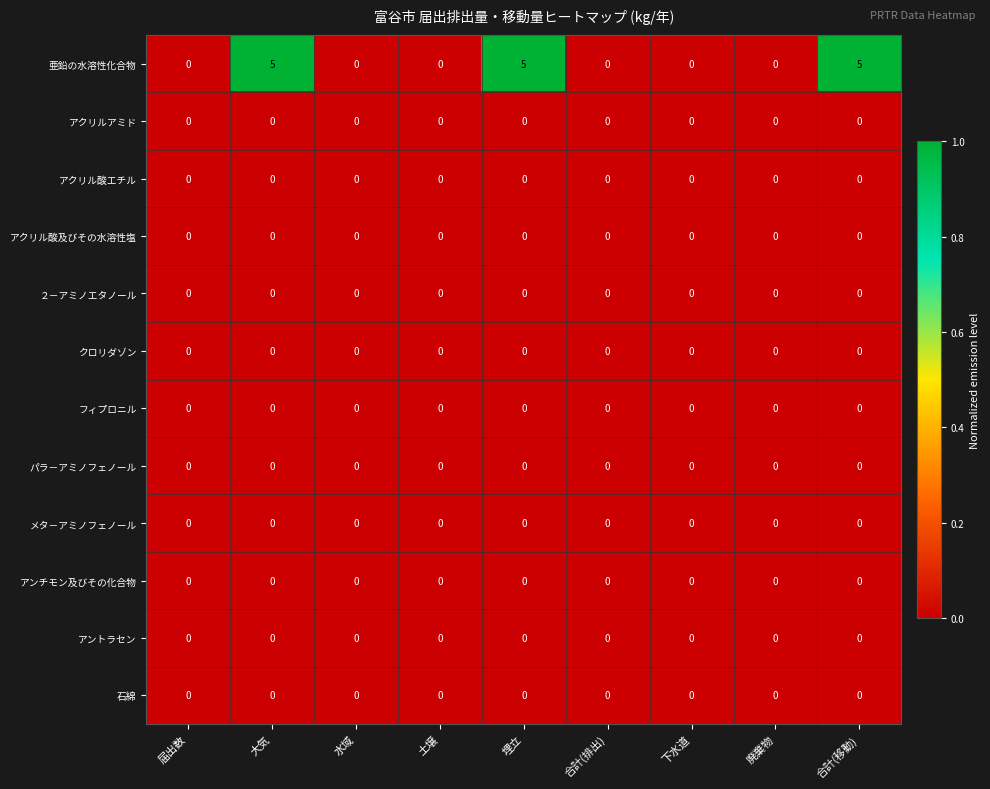

At how many categories does at least one series exceed 1?

3